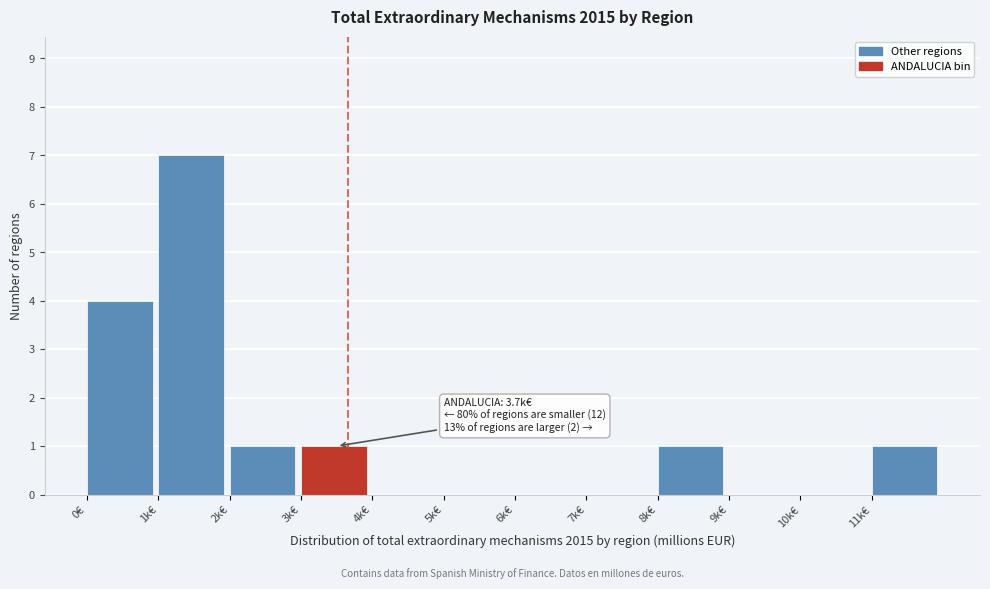

Reading right to left, list all the values displayed in this chart.

11k€=1	10k€=0	9k€=0	8k€=1	7k€=0	6k€=0	5k€=0	4k€=0	3k€=1	2k€=1	1k€=7	0€=4